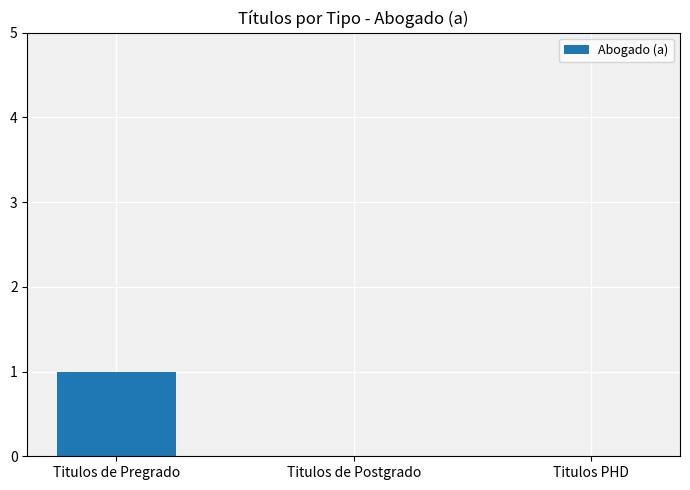

At which category does the chart reach its peak across all series?

Titulos de Pregrado